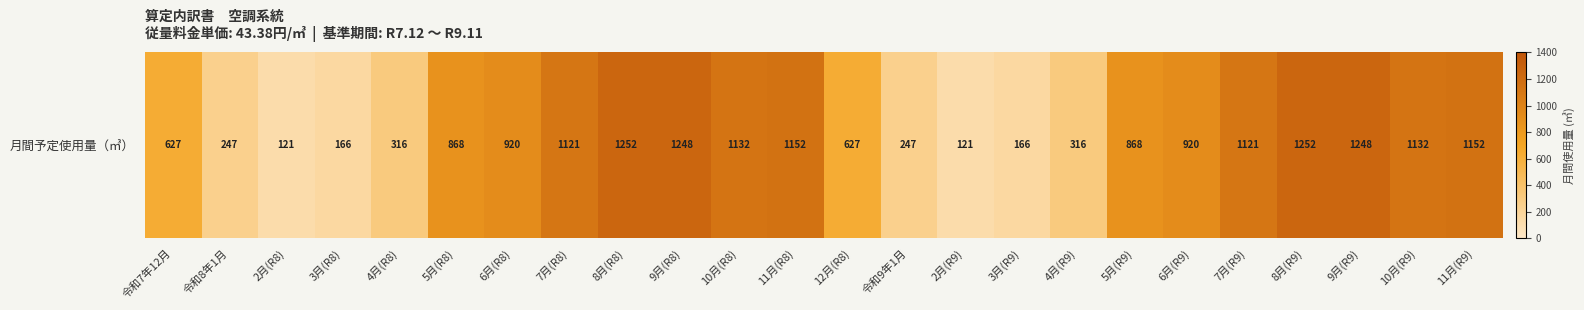

How many data points are above 920?

10